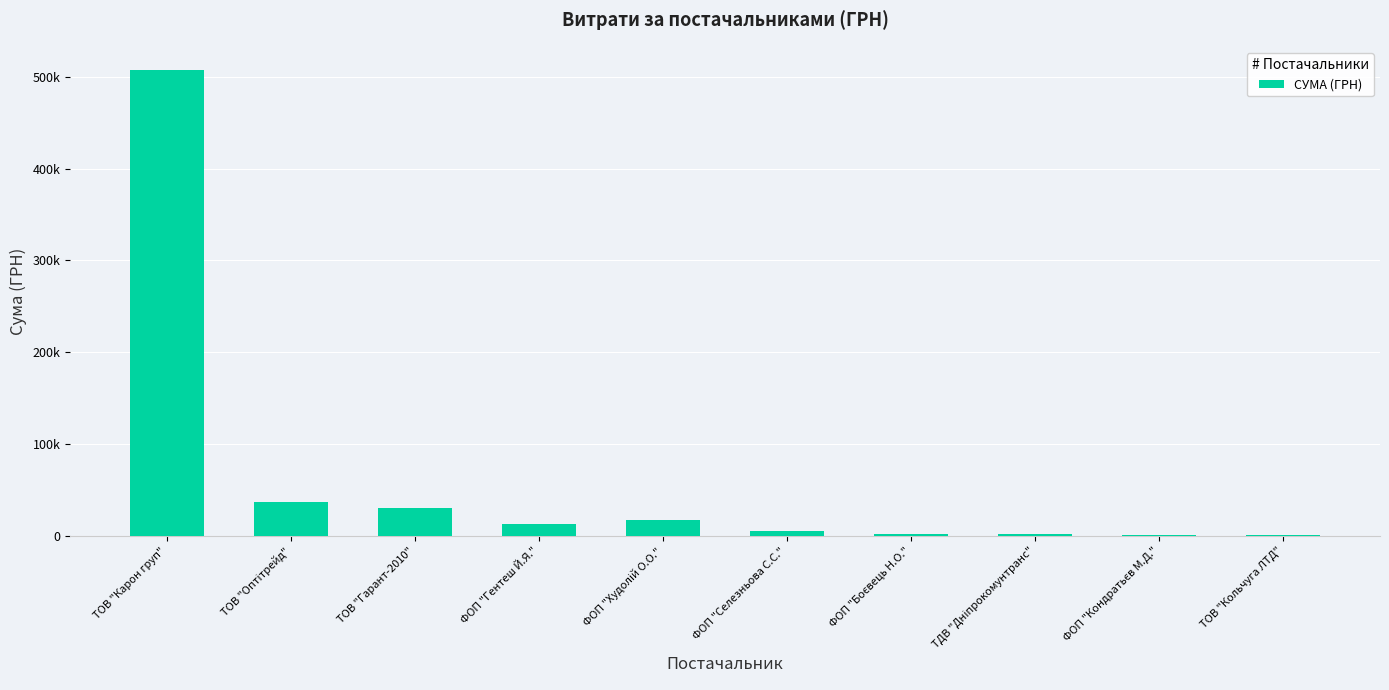

Reading left to right, extract all data points from this chart.

ТОВ "Карон груп"=507370.3	ТОВ "Оптітрейд"=37059.0	ТОВ "Гарант-2010"=29914.0	ФОП "Гентеш Й.Я."=12555.0	ФОП "Худолій О.О."=17307.0	ФОП "Селезньова С.С."=5400.0	ФОП "Боєвець Н.О."=1680.0	ТДВ "Дніпрокомунтранс"=2188.9	ФОП "Кондратьєв М.Д."=1197.0	ТОВ "Кольчуга ЛТД"=600.0